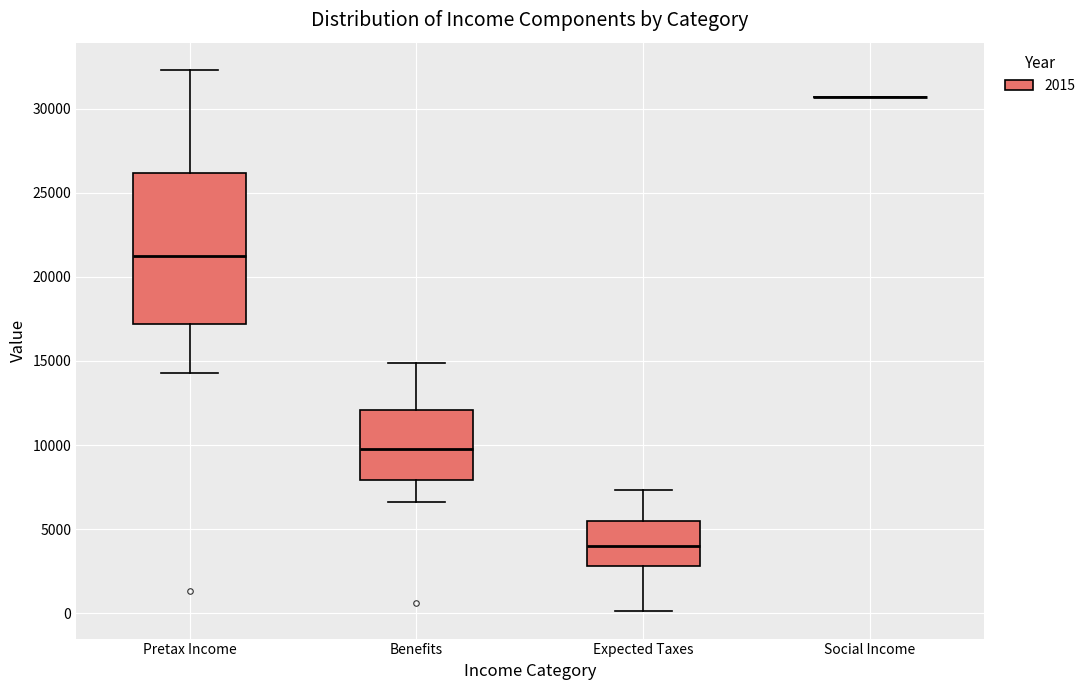

Reading left to right, transcribe this box plot: for each box, give where its median line is, the range the box spans, and where its two whiskers end, as read against the y-axis. The values are not printed on the chart, so give them approximately, as read against the axis.

Pretax Income: median 21000, box 17000 to 26000, whiskers 14500 to 32500
Benefits: median 10000, box 8000 to 12000, whiskers 6500 to 15000
Expected Taxes: median 4000, box 3000 to 5500, whiskers 0 to 7500
Social Income: box collapsed to a line at 30500, whiskers 30500 to 30500